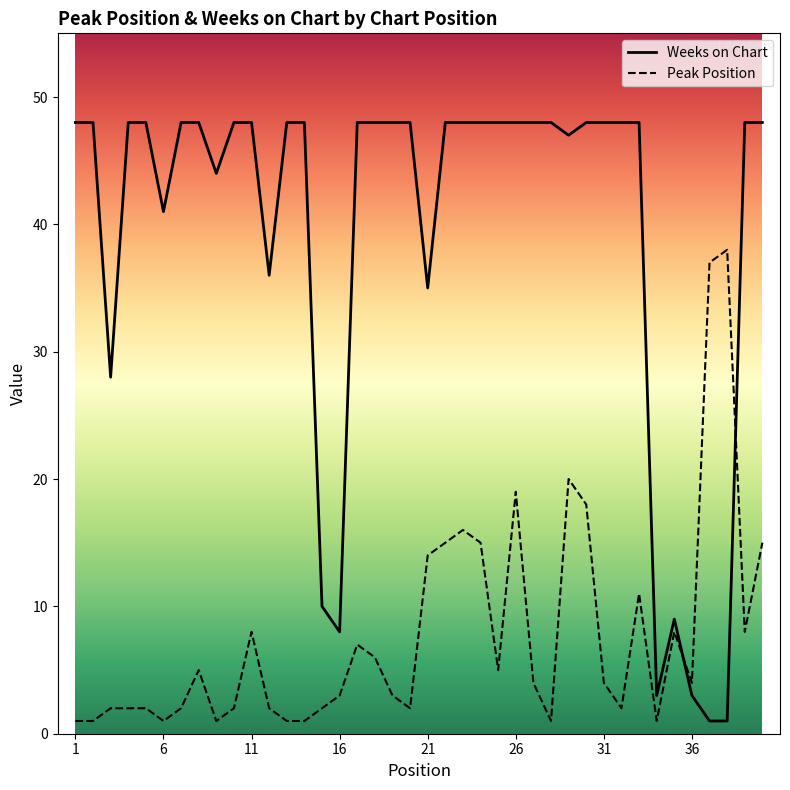

Count the number of data series in this chart.

2